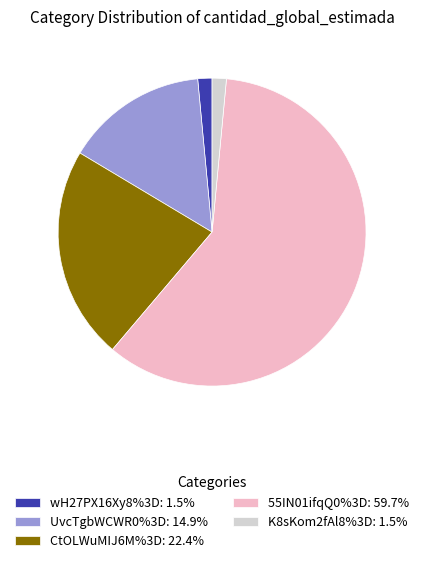

Do CtOLWuMIJ6M%3D: 22.4% and wH27PX16Xy8%3D: 1.5% together represent more than half of the pie?

No